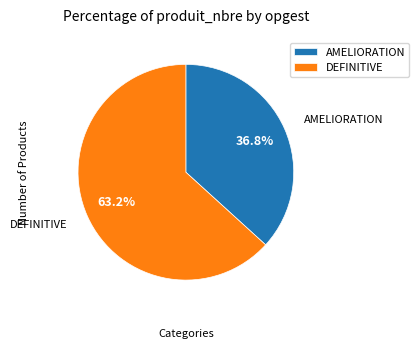

Do DEFINITIVE and AMELIORATION together represent more than half of the pie?

Yes